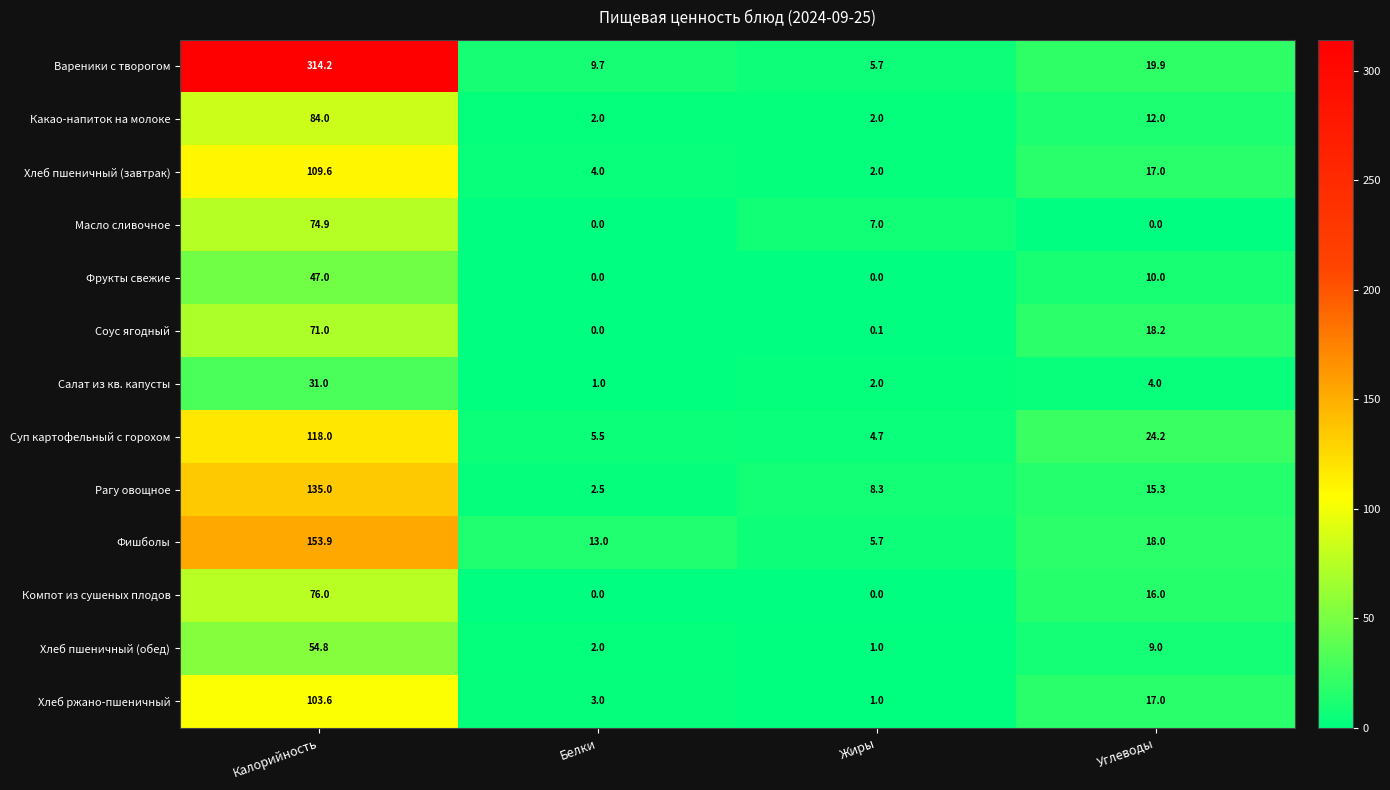

What is the total value across all series at Углеводы?

180.6